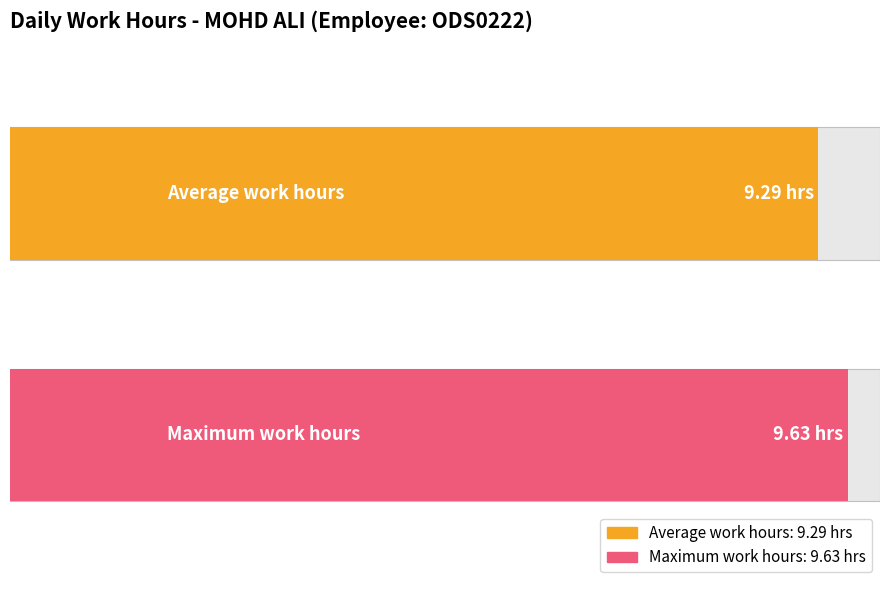

The chart shows a value of 5.6 at 17-Fri. True or false?

False